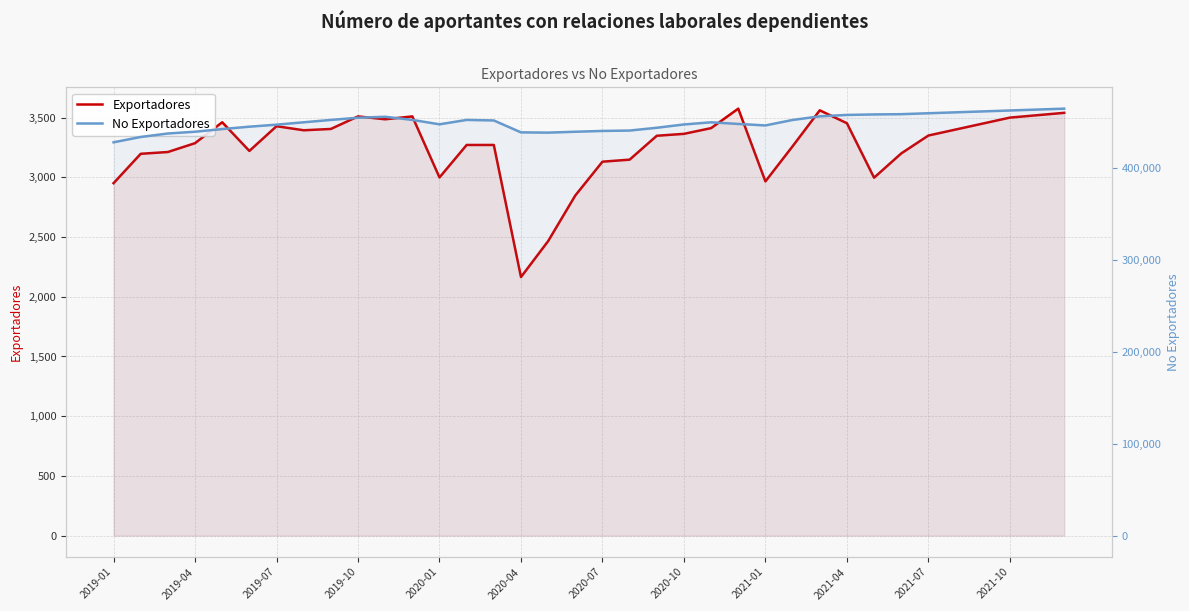

What are all the series names shown in the legend?

Exportadores, No Exportadores